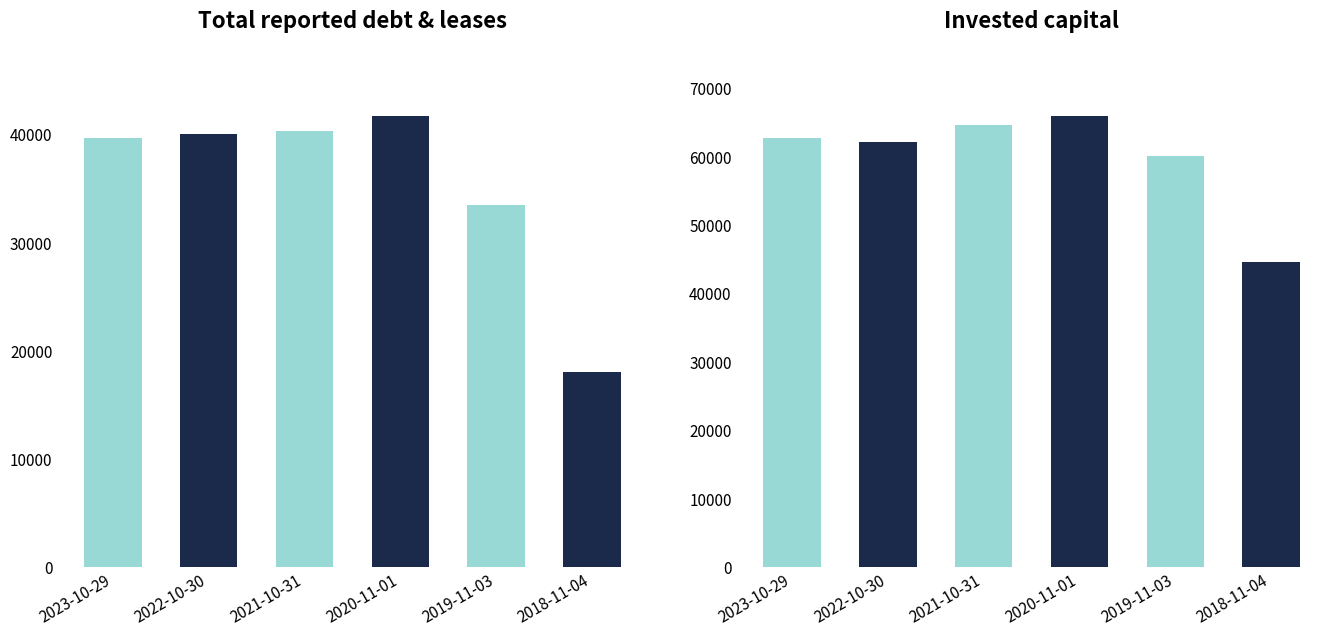

Reading left to right, what are all the values shown in this chart?

Total reported debt & leases: 39648	39978	40273	41689	33447	18005
Invested capital: 62670	62111	64649	65921	60032	44617